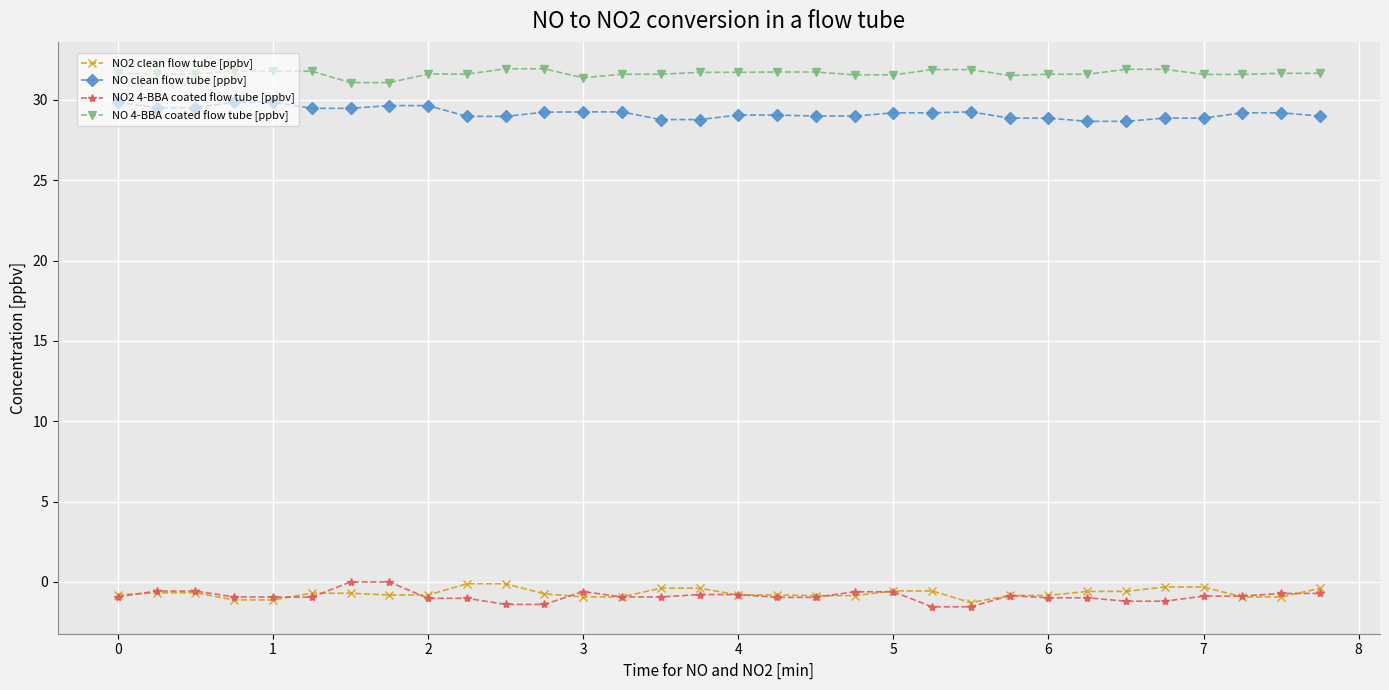

What is the value of the NO clean flow tube [ppbv] point at the 16th from the left?

28.8